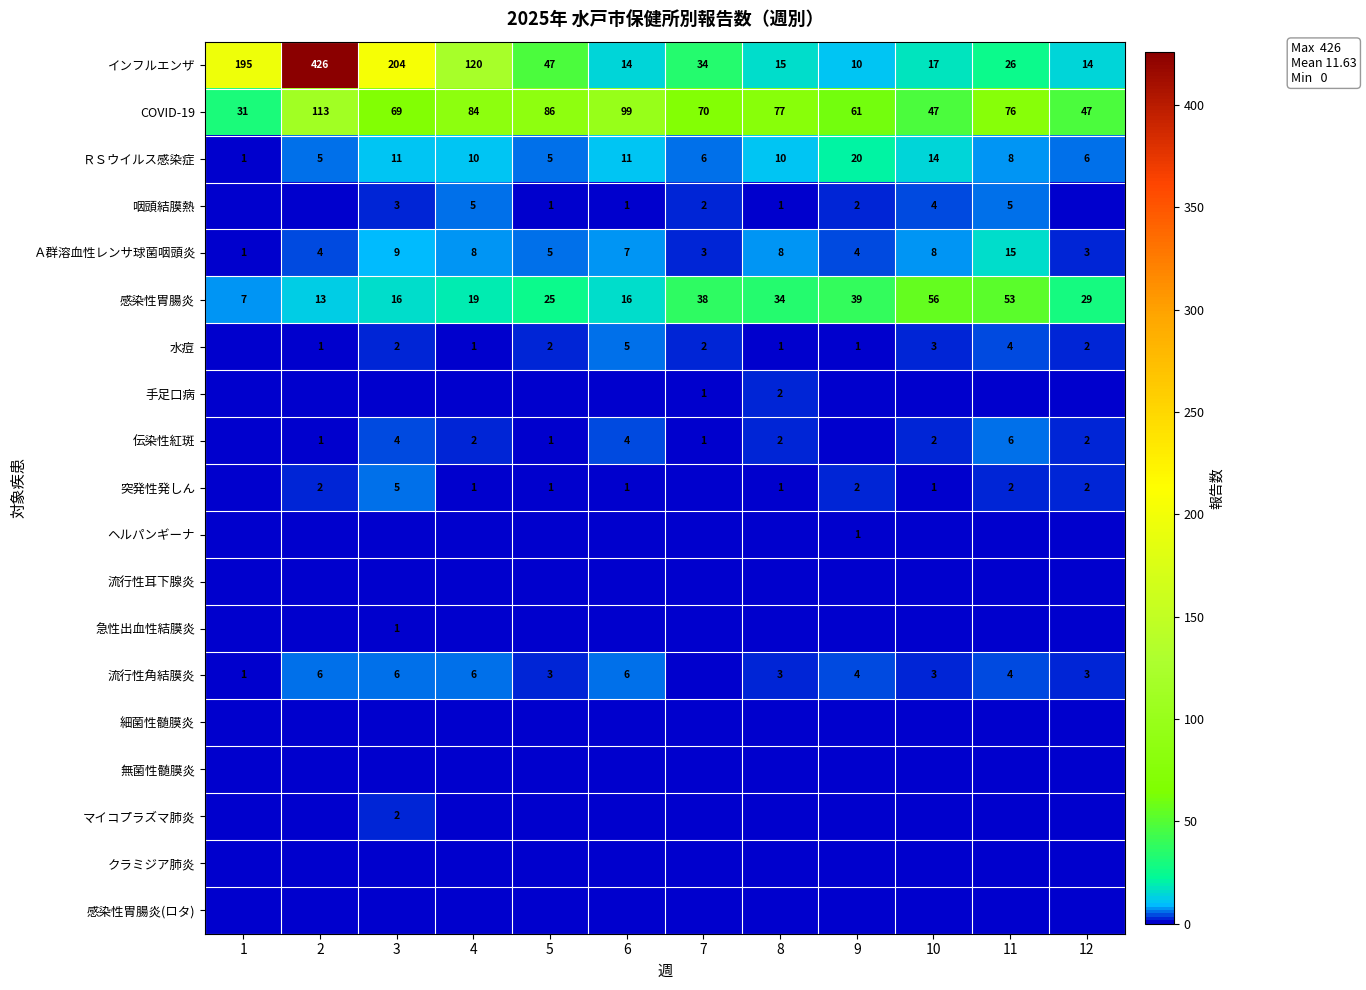

Count the number of data series in this chart.

19